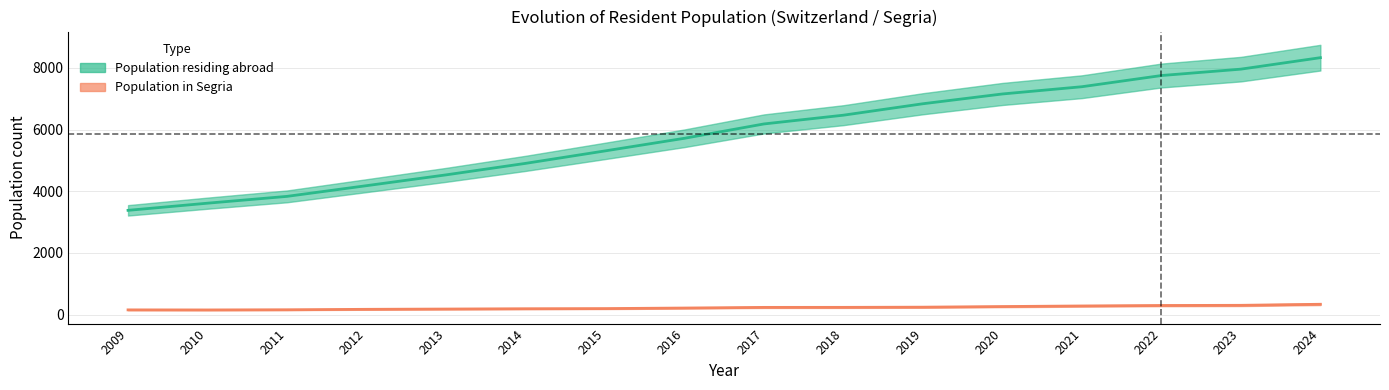

True or false: Population in Segria and Population residing abroad cross at least once.

False